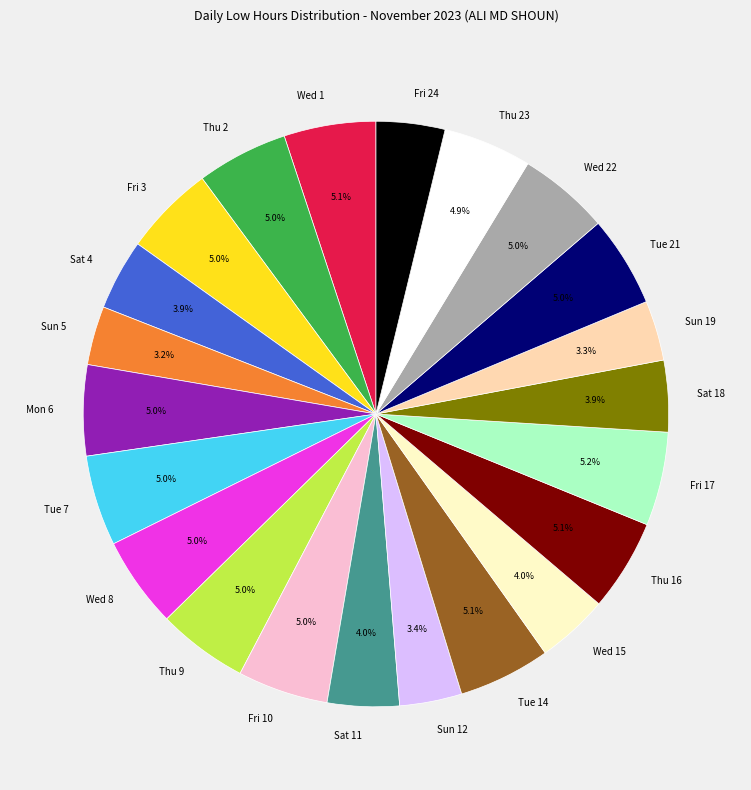

What is the ratio of the value at Tue 21 to the value at Fri 10?

1.0